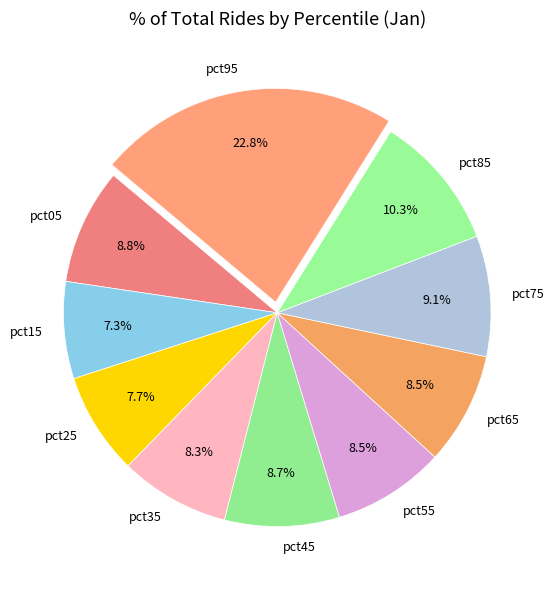

Which slice is the largest?

pct95